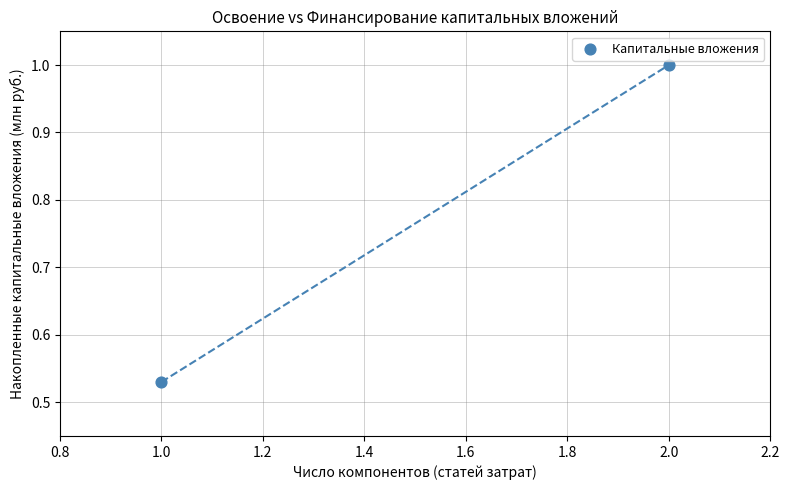

What is the range of X values (max minus min)?

1.0